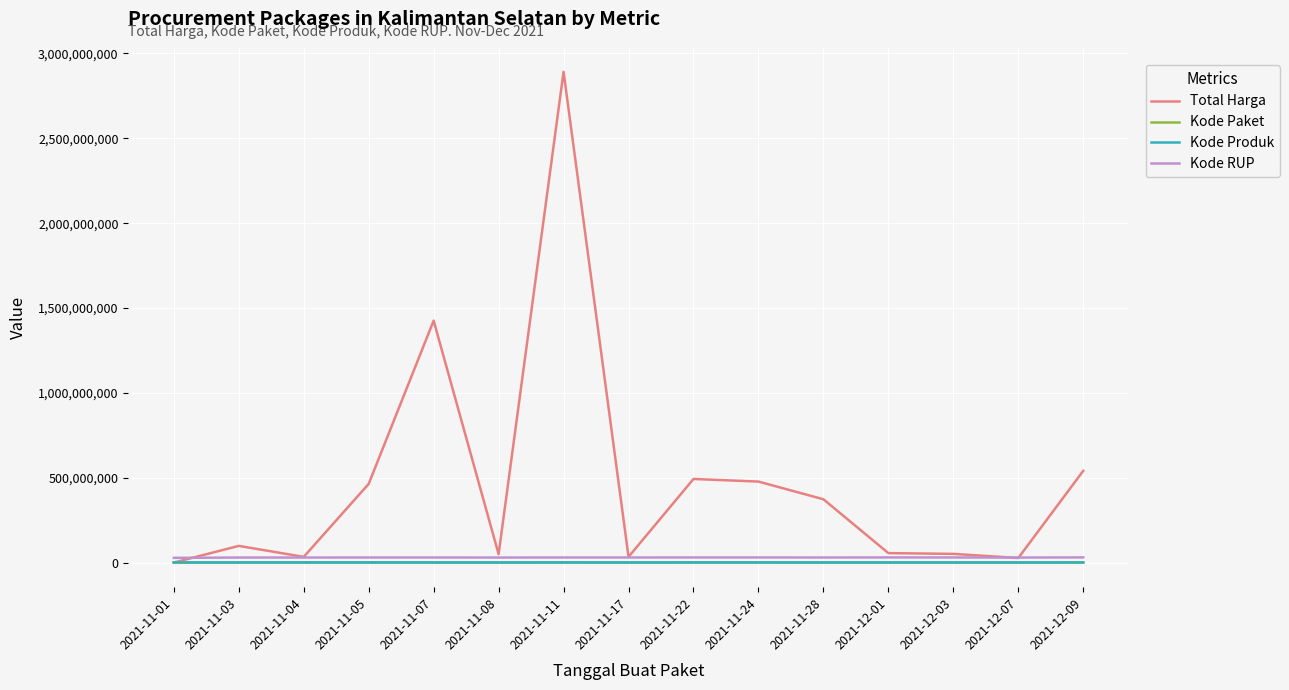

Which series has the largest range (max minus min)?

Total Harga